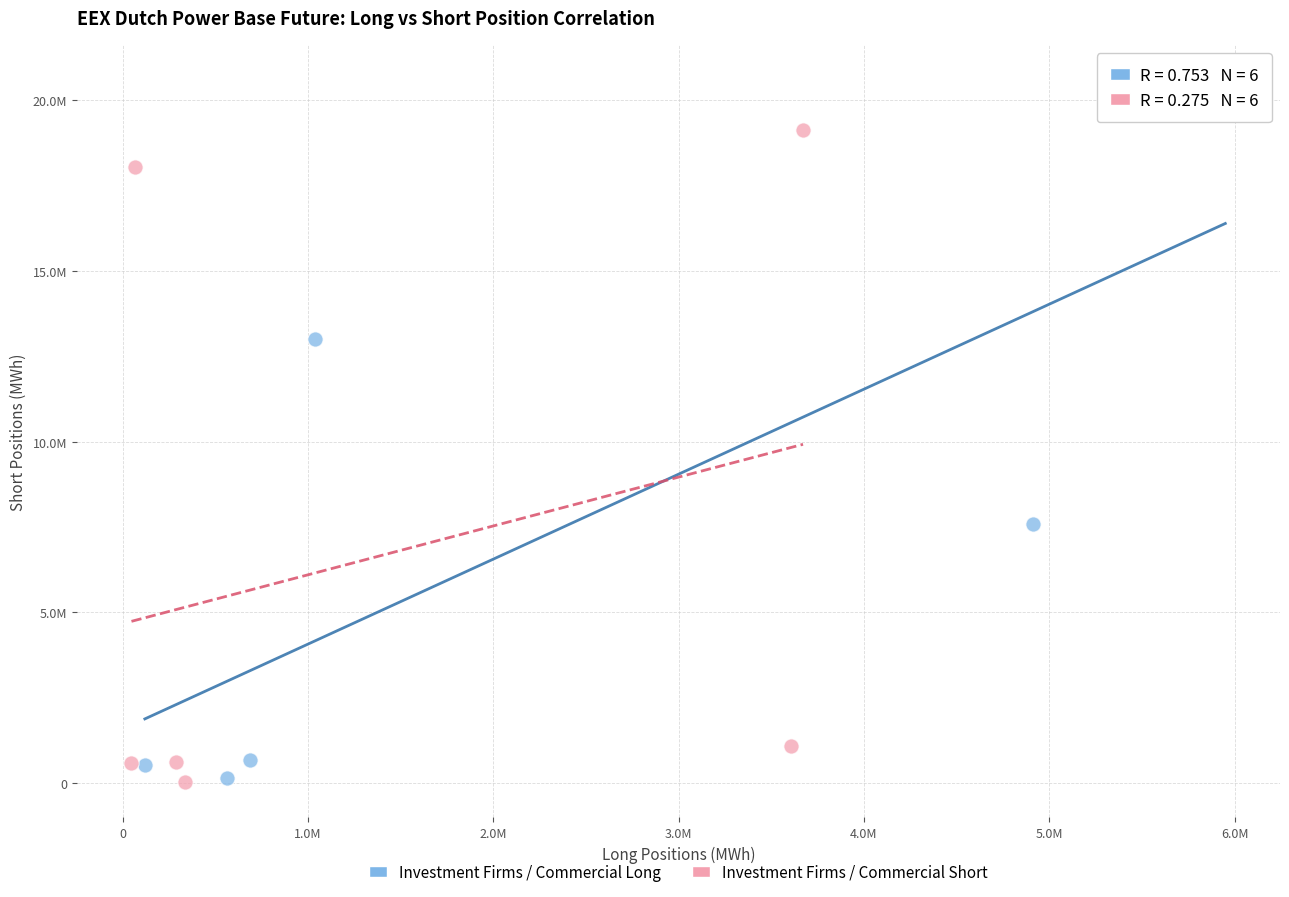

What are all the series names shown in the legend?

Investment Firms / Commercial Long, Investment Firms / Commercial Short